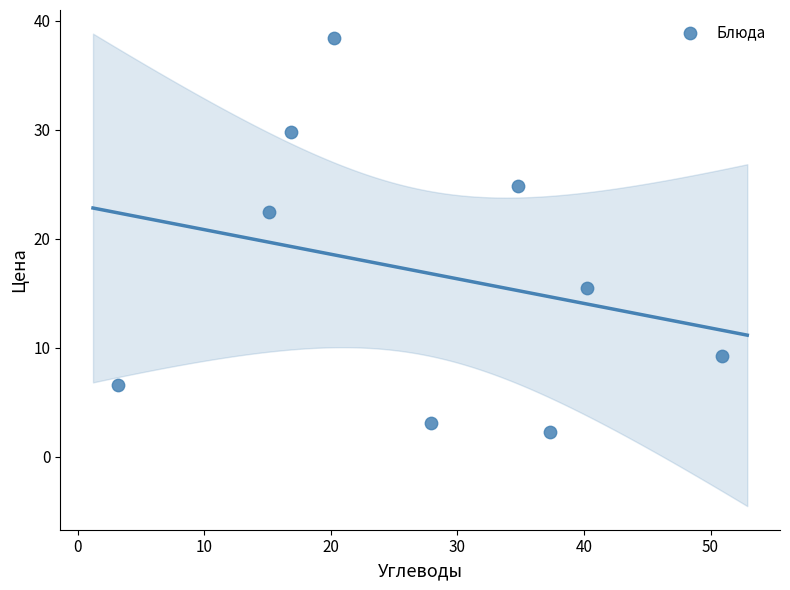

What is the range of X values (max minus min)?

47.7